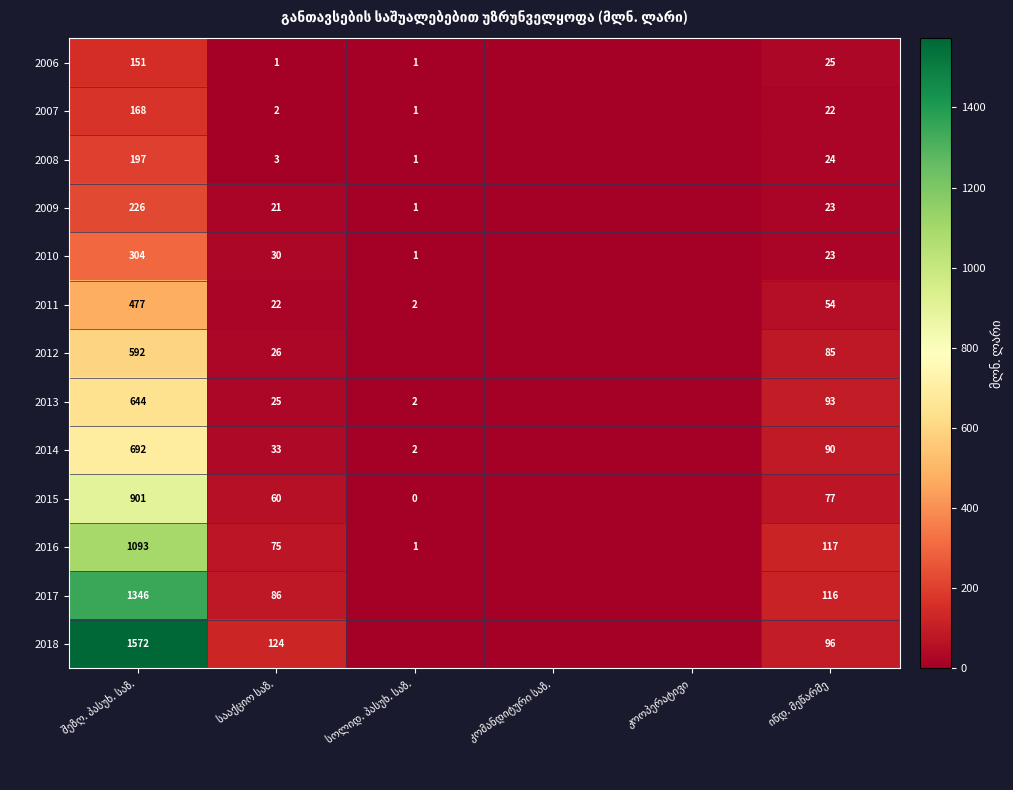

At which category does the chart reach its peak across all series?

შეზღ. პასუხ. საზ.